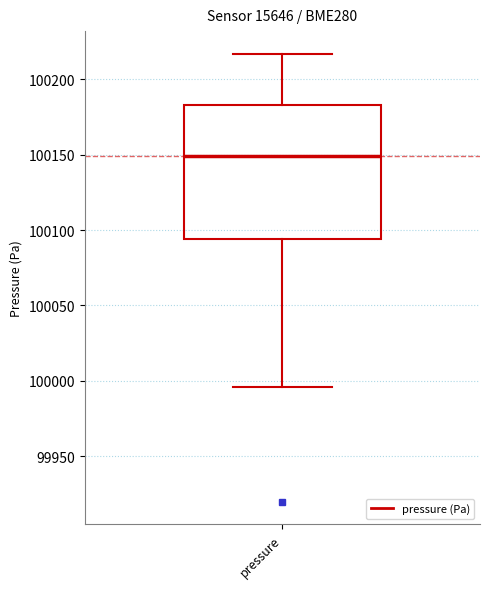

Transcribe this box plot: give where the median line is, the range the box spans, and where the two whiskers end, as read against the y-axis. The values are not printed on the chart, so give them approximately, as read against the axis.

median 100150, box 100095 to 100185, whiskers 99995 to 100215